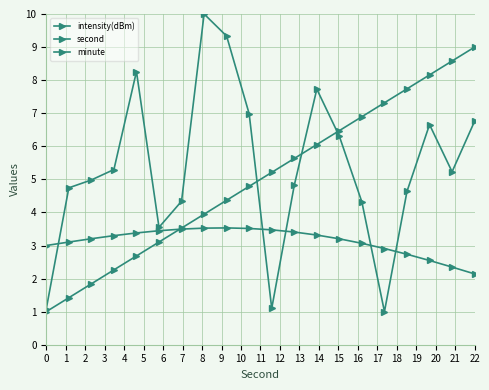

Rank the categories by intensity(dBm) value from highest to lowest.

7, 8, 4, 12, 9, 19, 17, 13, 3, 18, 2, 11, 1, 16, 6, 14, 5, 10, 0, 15